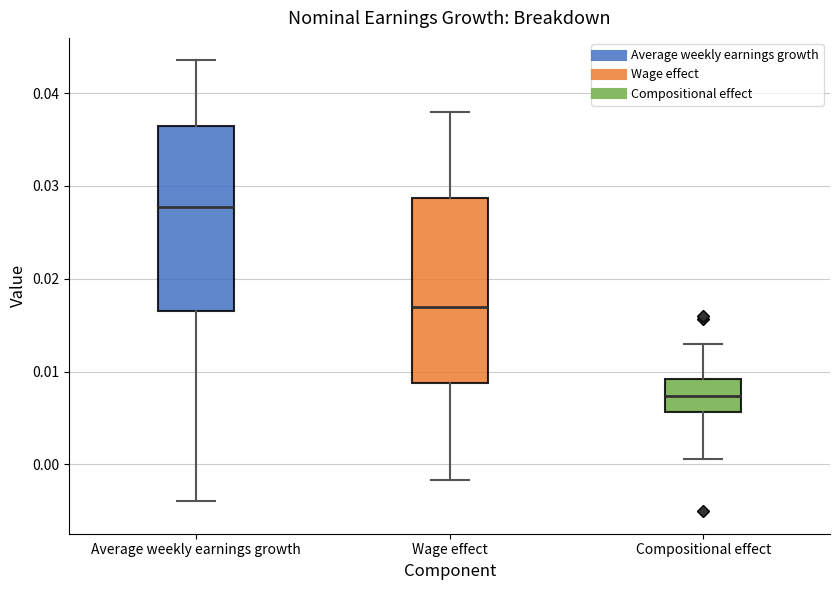

Reading left to right, transcribe this box plot: for each box, give where its median line is, the range the box spans, and where its two whiskers end, as read against the y-axis. The values are not printed on the chart, so give them approximately, as read against the axis.

Average weekly earnings growth: median 0.028, box 0.017 to 0.036, whiskers -0.004 to 0.044
Wage effect: median 0.017, box 0.009 to 0.029, whiskers -0.002 to 0.038
Compositional effect: median 0.007, box 0.006 to 0.009, whiskers 0.001 to 0.013